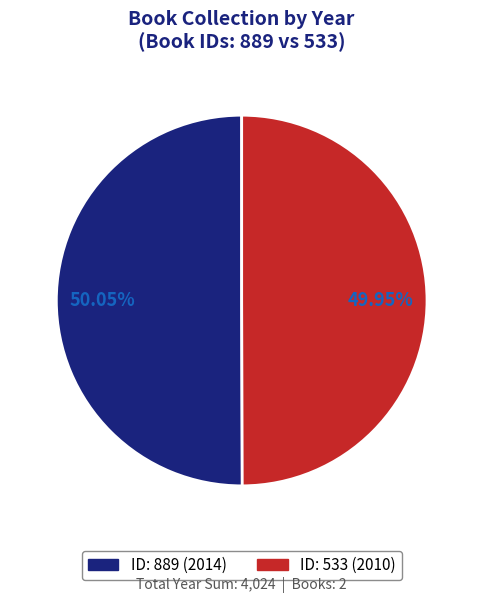

Is there any slice that represents more than half of the pie?

Yes